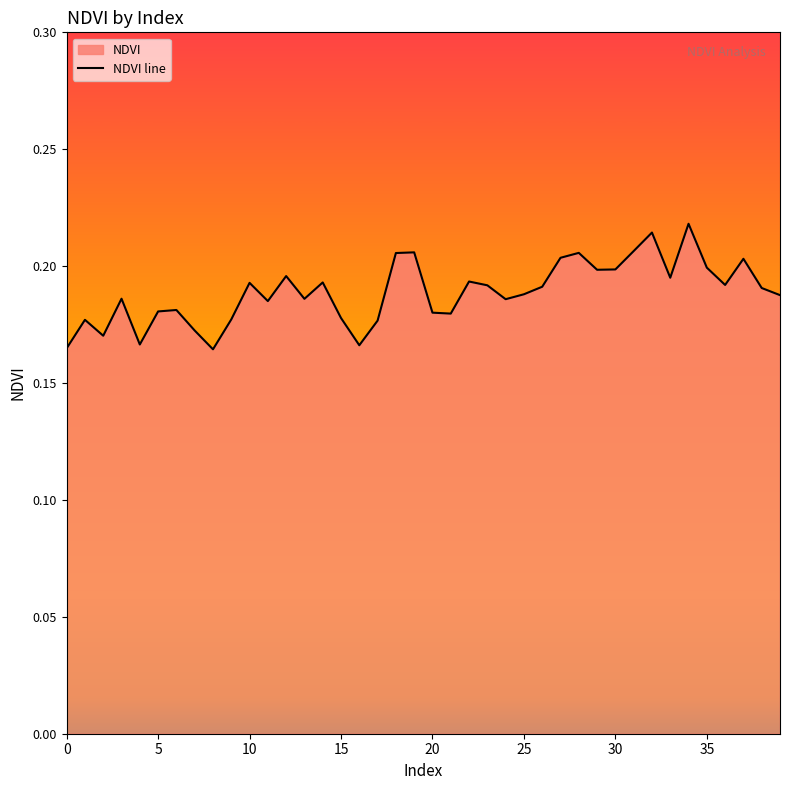

Which label corresponds to the largest value in the chart?

34